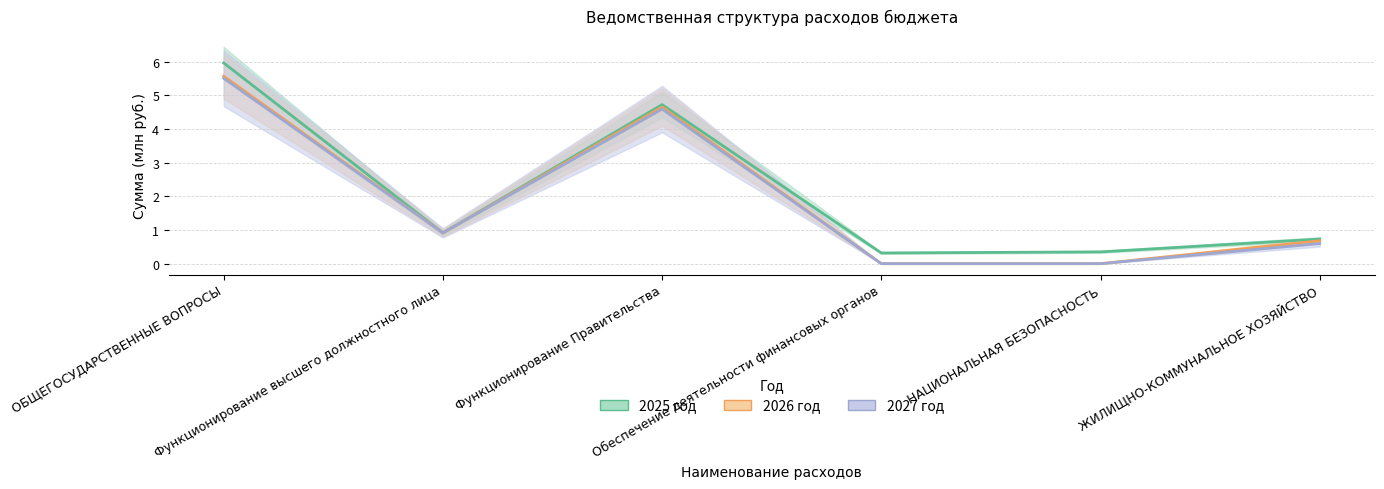

What is the total value across all series at ОБЩЕГОСУДАРСТВЕННЫЕ ВОПРОСЫ?

17.0